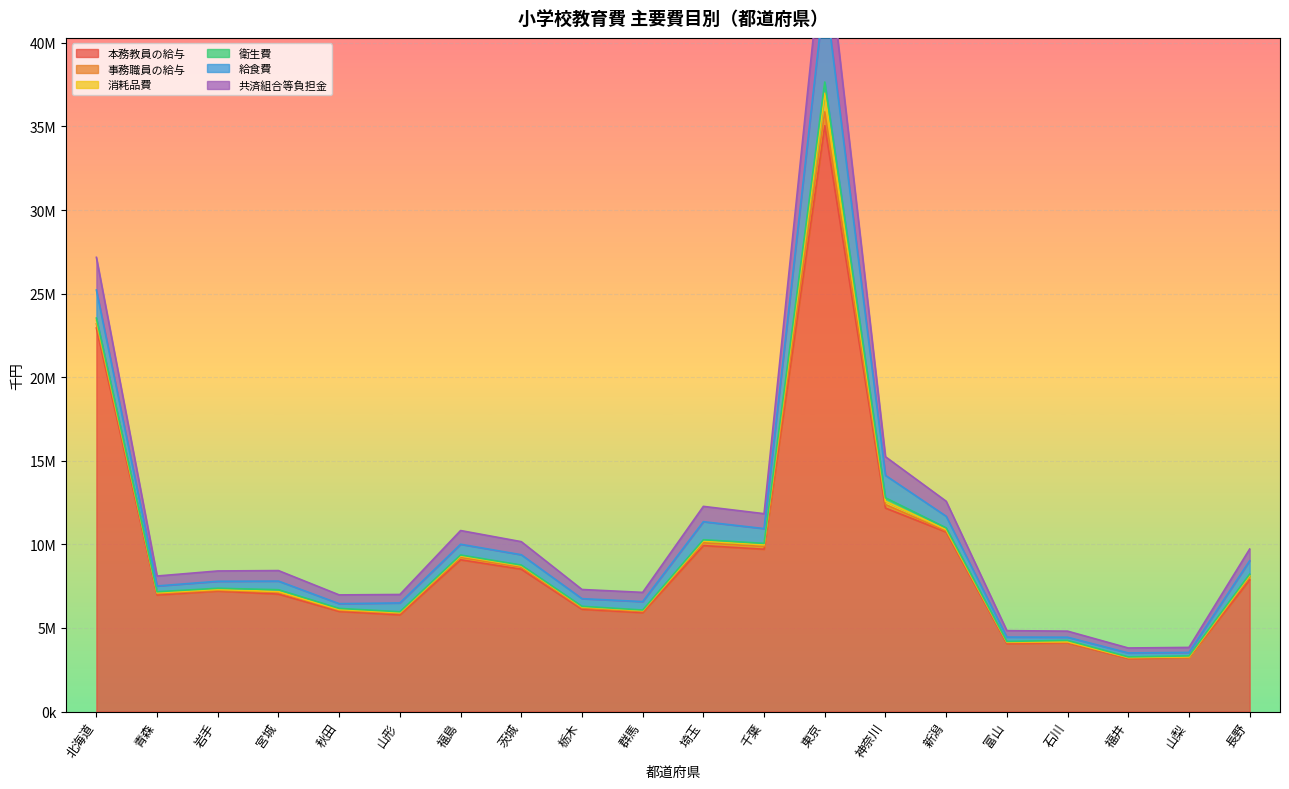

How many values in the 衛生費 series exceed 70937?

9